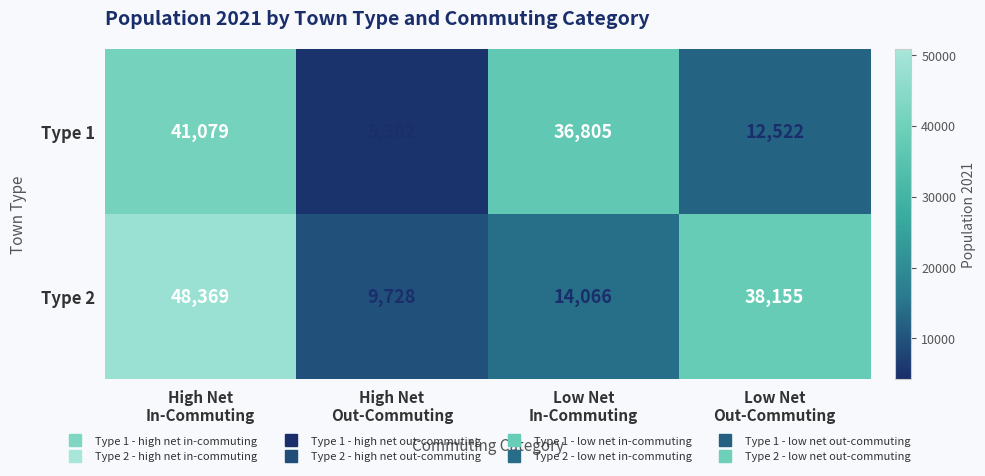

How many Type 1 values are between 12522 and 41079?

3